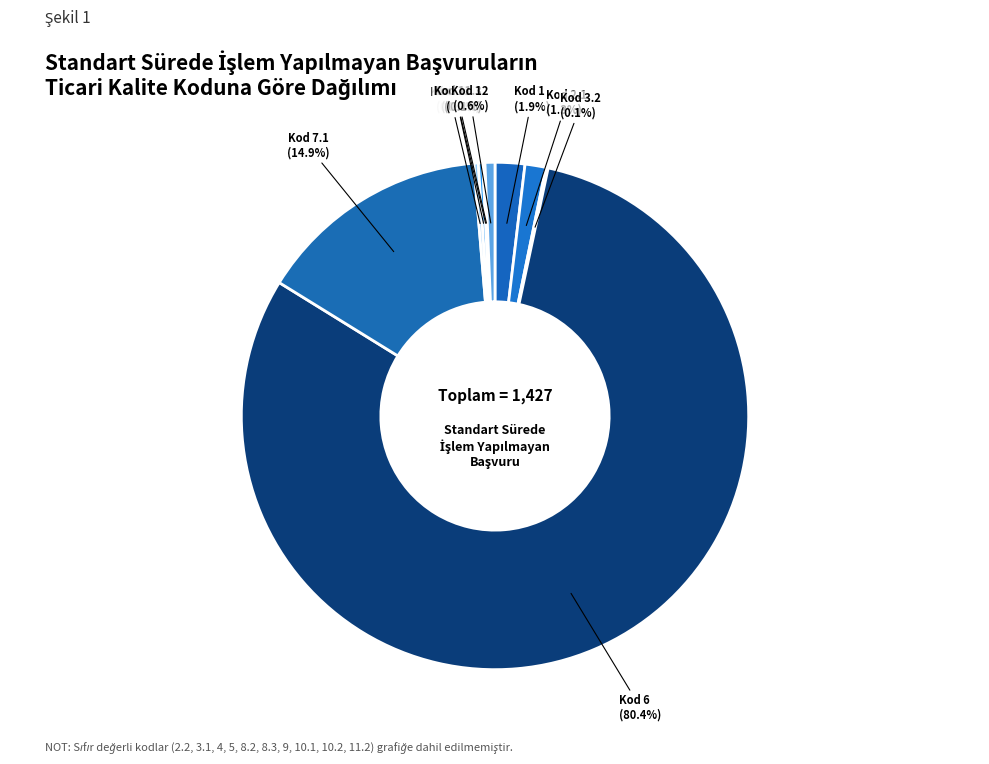

Does any single category account for the majority?

Yes